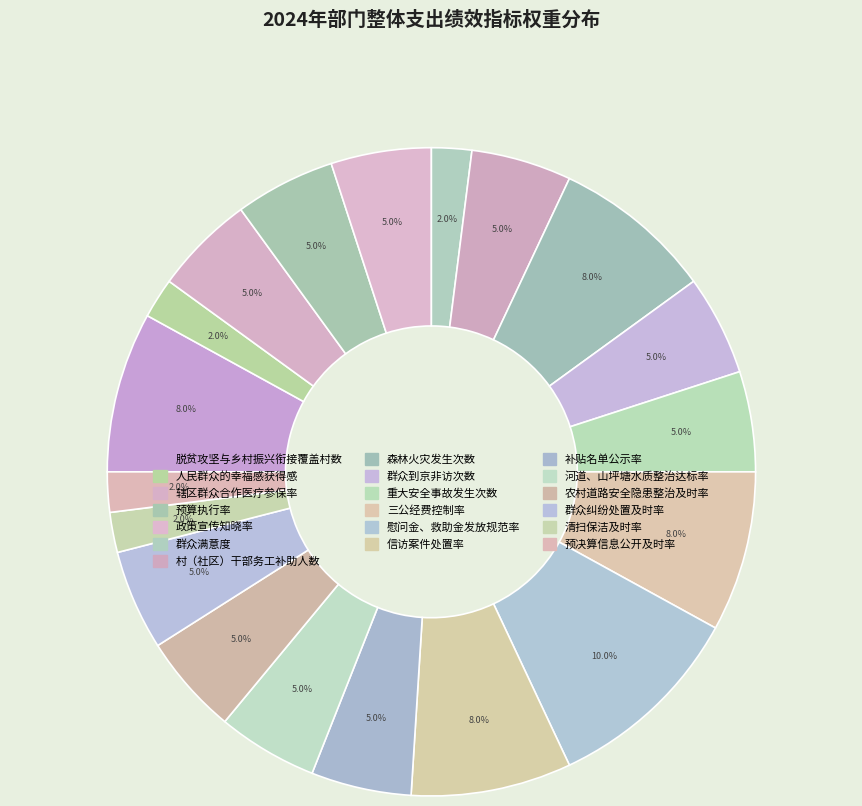

To the nearest percent, what is the average slice percentage?

5%